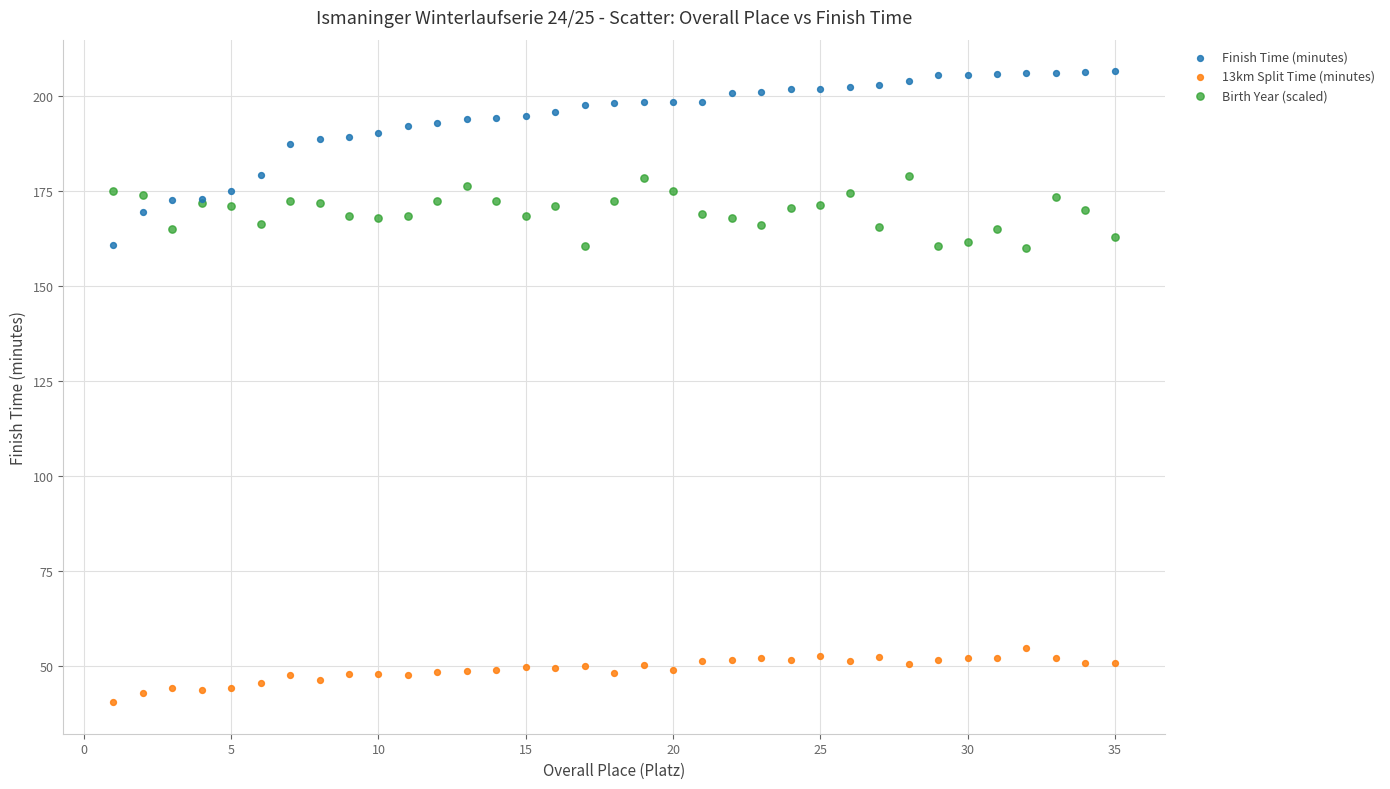

Which series has the widest spread of Y values?

Finish Time (minutes)